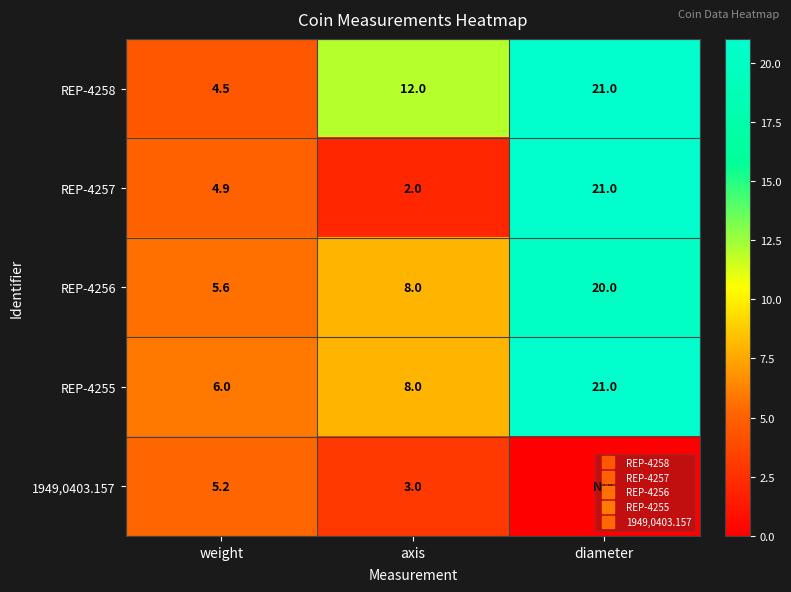

What is the sum of all 1949,0403.157 values?

8.2